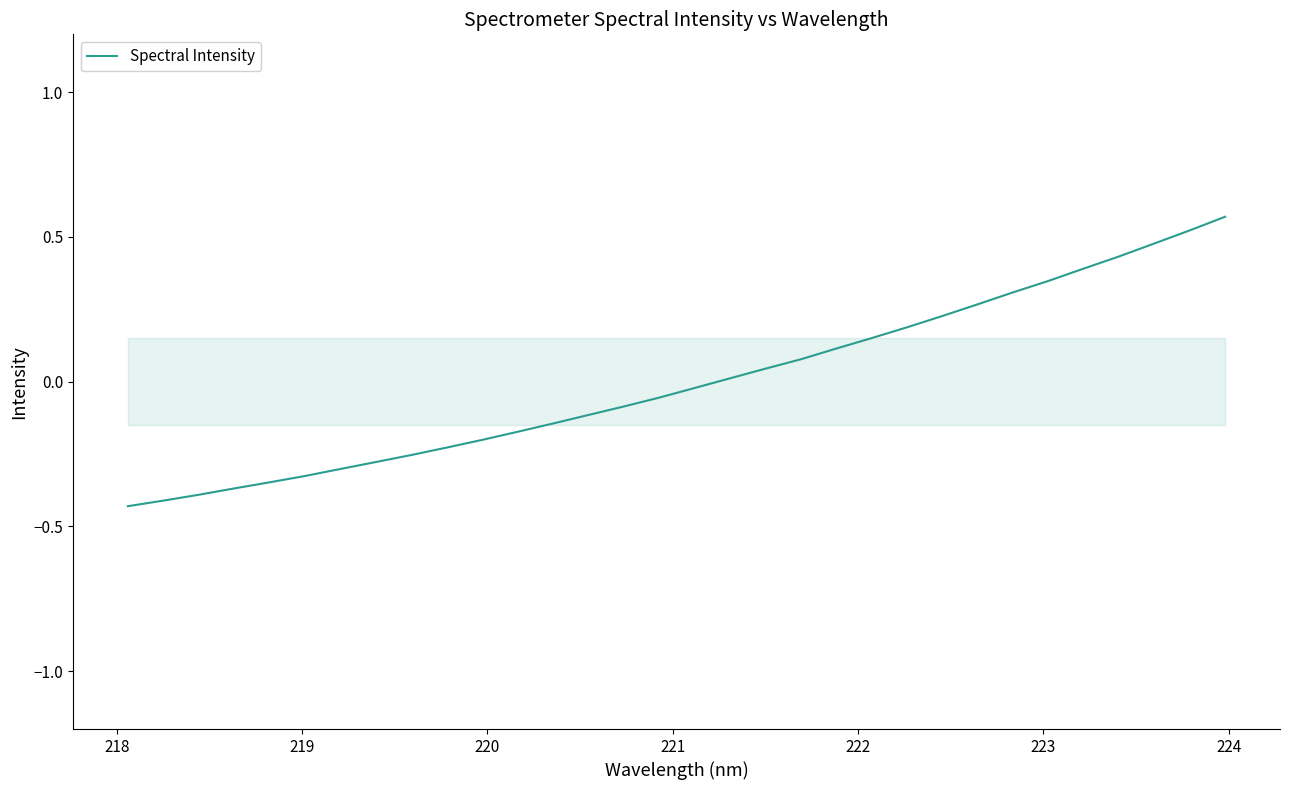

What is the difference between the maximum and minimum values?

1.0